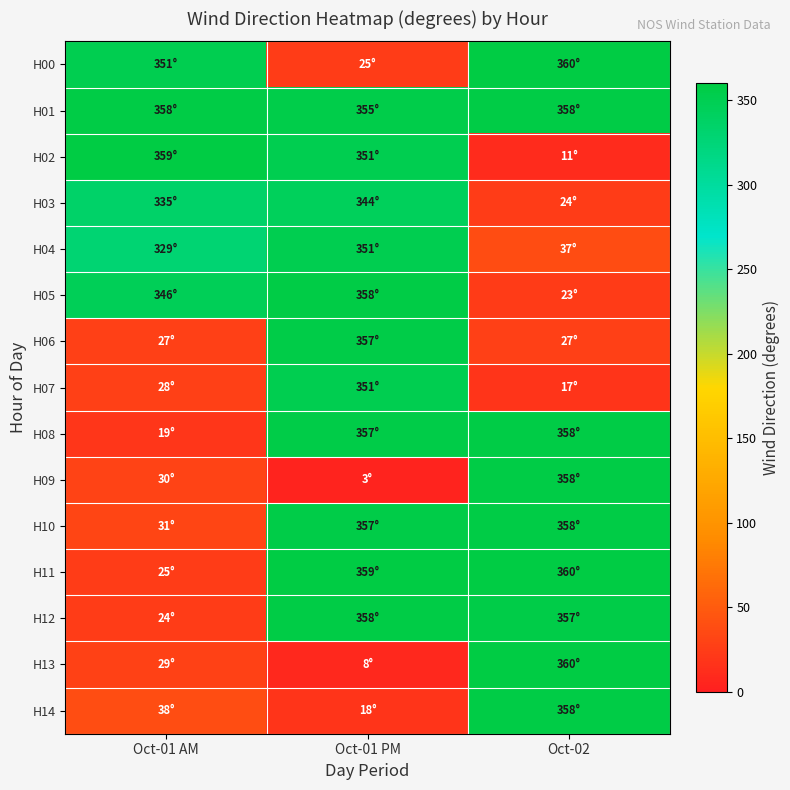

Reading left to right, what are all the values shown in this chart?

H00: Oct-01 AM=351	Oct-01 PM=25	Oct-02=360
H01: Oct-01 AM=358	Oct-01 PM=355	Oct-02=358
H02: Oct-01 AM=359	Oct-01 PM=351	Oct-02=11
H03: Oct-01 AM=335	Oct-01 PM=344	Oct-02=24
H04: Oct-01 AM=329	Oct-01 PM=351	Oct-02=37
H05: Oct-01 AM=346	Oct-01 PM=358	Oct-02=23
H06: Oct-01 AM=27	Oct-01 PM=357	Oct-02=27
H07: Oct-01 AM=28	Oct-01 PM=351	Oct-02=17
H08: Oct-01 AM=19	Oct-01 PM=357	Oct-02=358
H09: Oct-01 AM=30	Oct-01 PM=3	Oct-02=358
H10: Oct-01 AM=31	Oct-01 PM=357	Oct-02=358
H11: Oct-01 AM=25	Oct-01 PM=359	Oct-02=360
H12: Oct-01 AM=24	Oct-01 PM=358	Oct-02=357
H13: Oct-01 AM=29	Oct-01 PM=8	Oct-02=360
H14: Oct-01 AM=38	Oct-01 PM=18	Oct-02=358